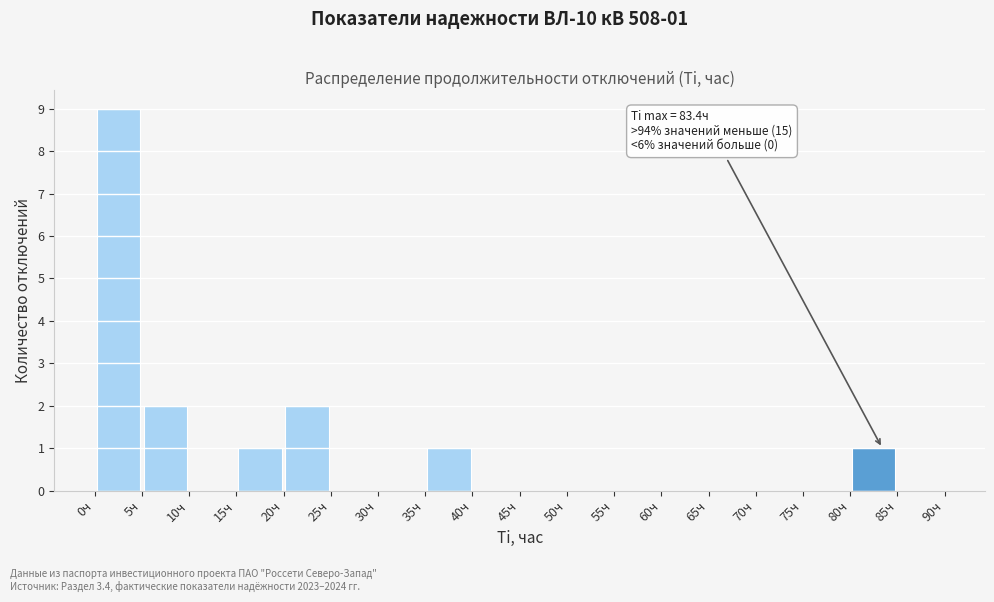

Over which range of the x-axis is the bar tallest?

0 to 5